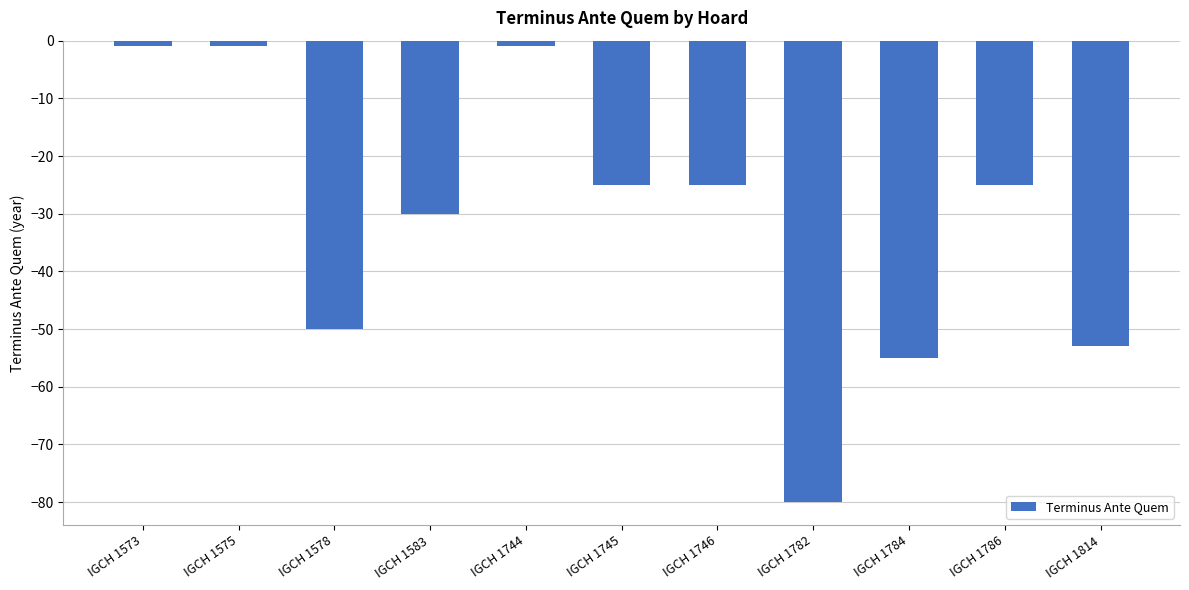

Does the chart contain any negative values?

Yes